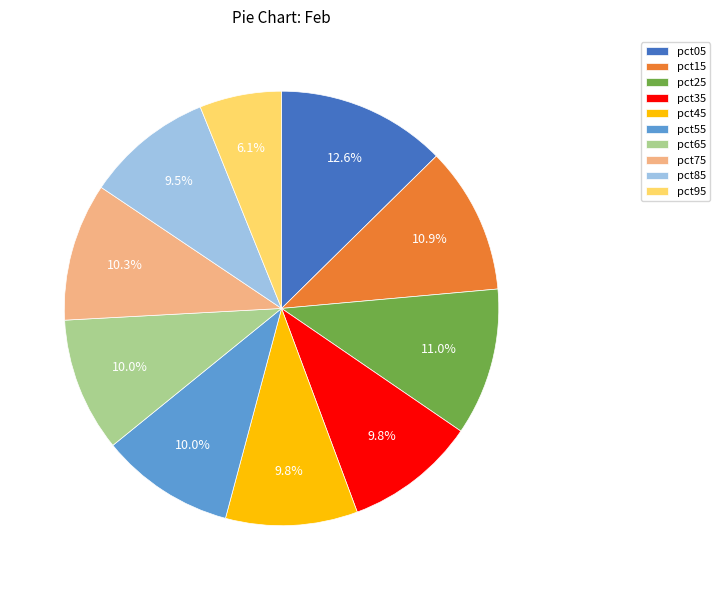

True or false: pct65 accounts for 10% of the total.

True